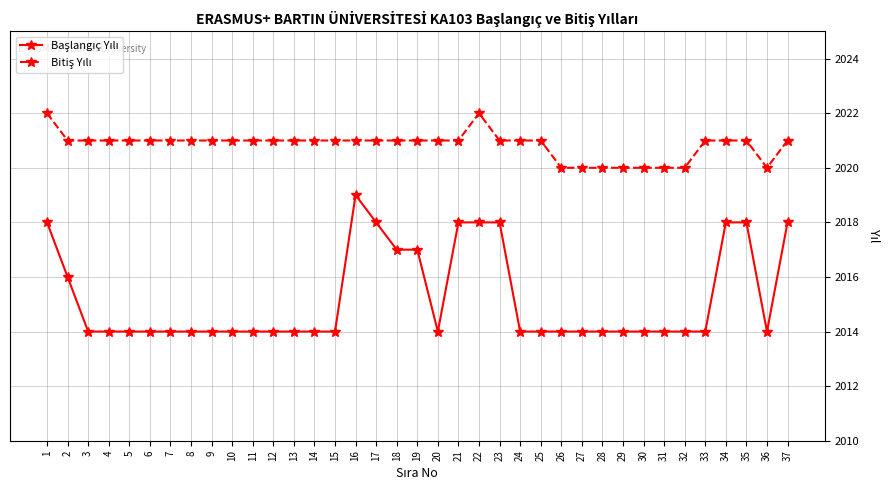

What is the total value across all series at 4?

4035